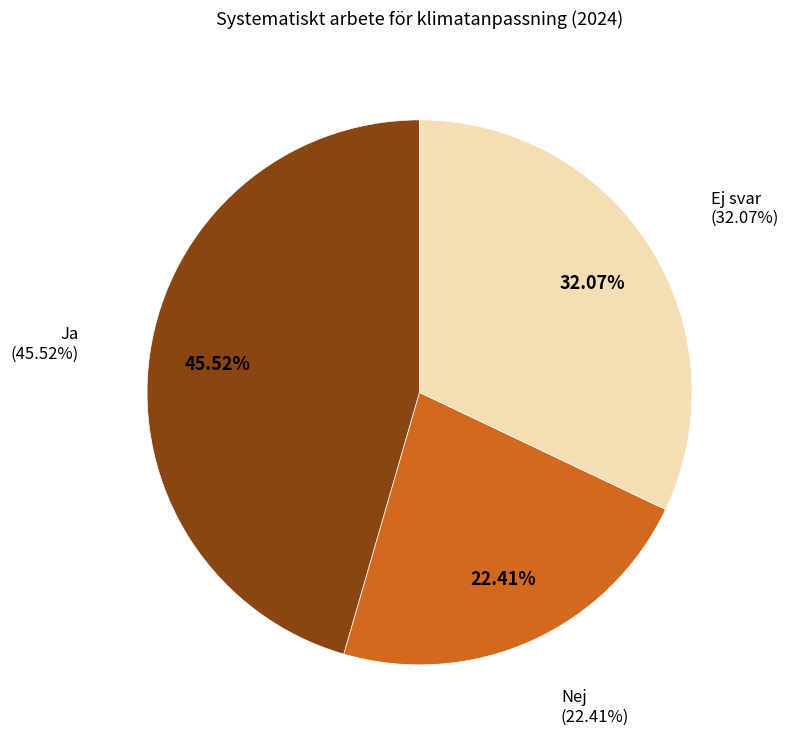

Is Ja the majority of the pie?

No